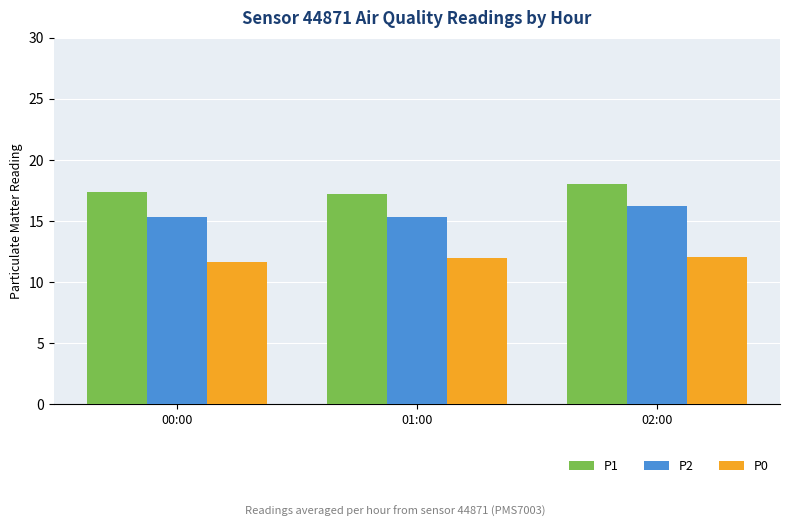

What is the spread (max minus min) of values at 02:00?

5.9